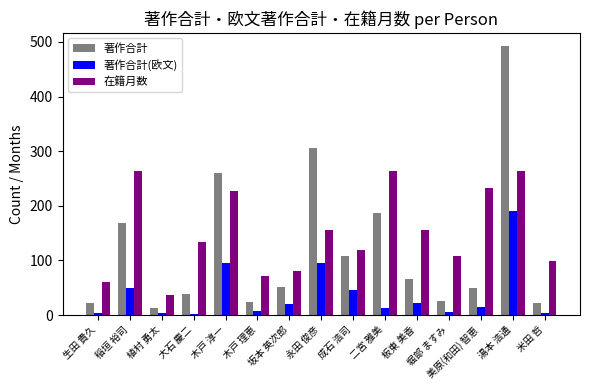

At which label does 著作合計 first exceed 52?

稲垣 裕司